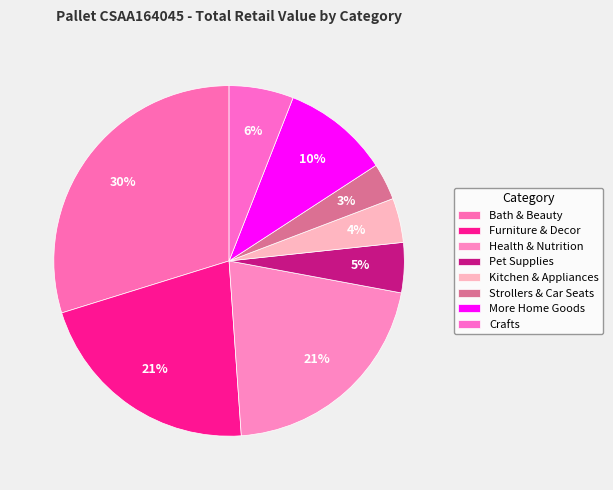

What percentage is the Pet Supplies slice, to the nearest percent?

5%